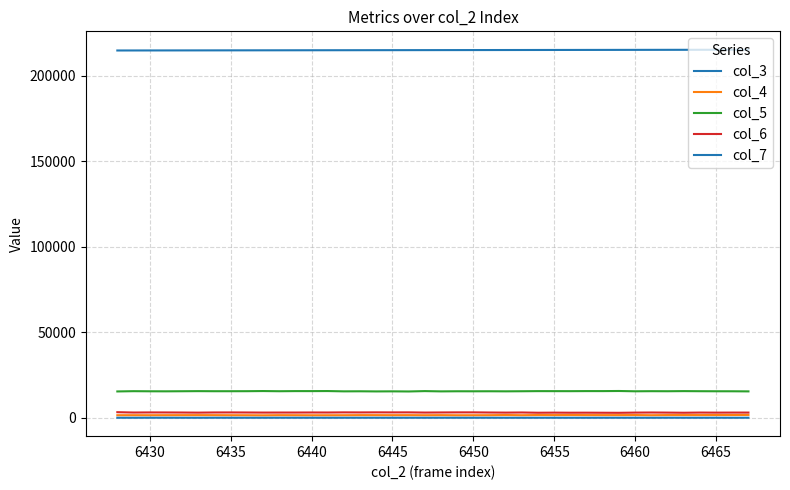

What is the difference between the second highest and second lowest values in the col_5 series?

227